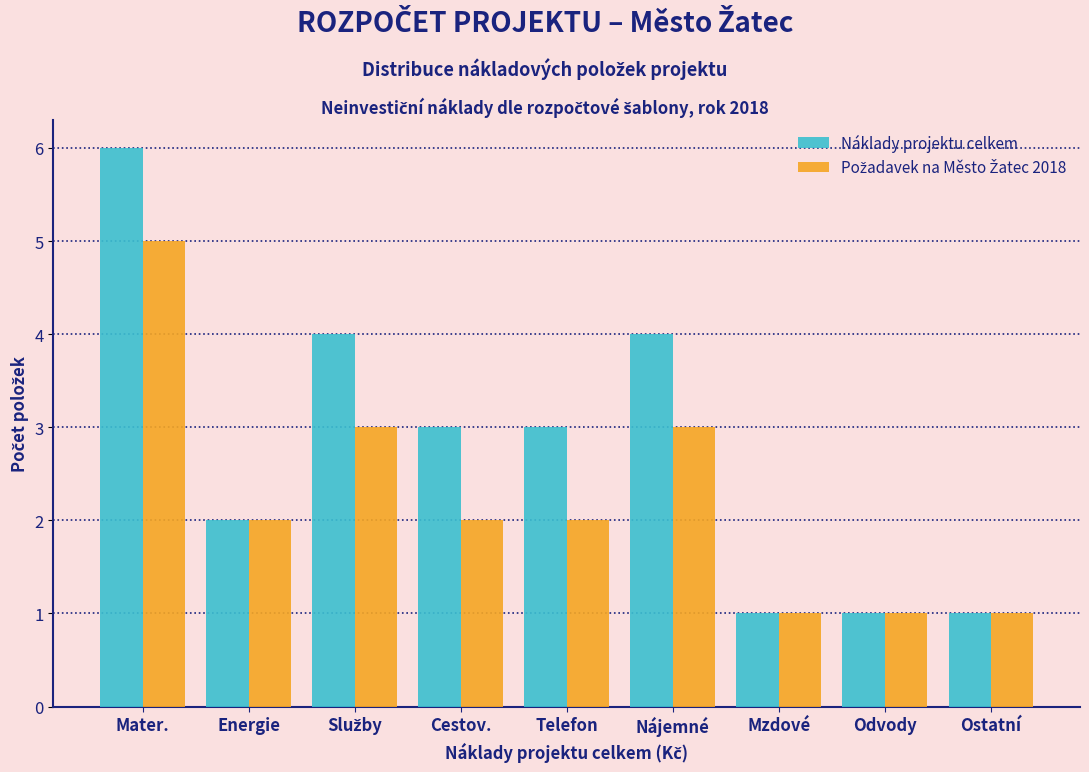

The value of Náklady projektu celkem at Mzdové is 1. True or false?

True